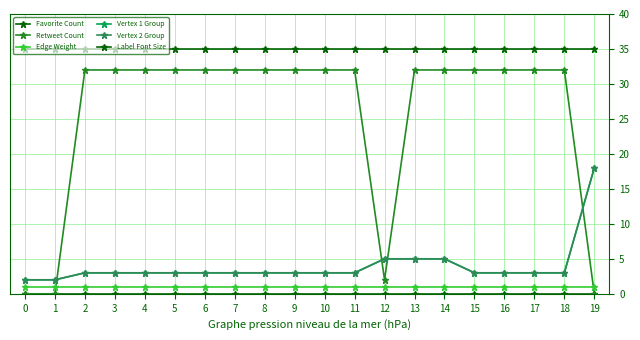

Where is Vertex 2 Group nearest to the value 10?

12